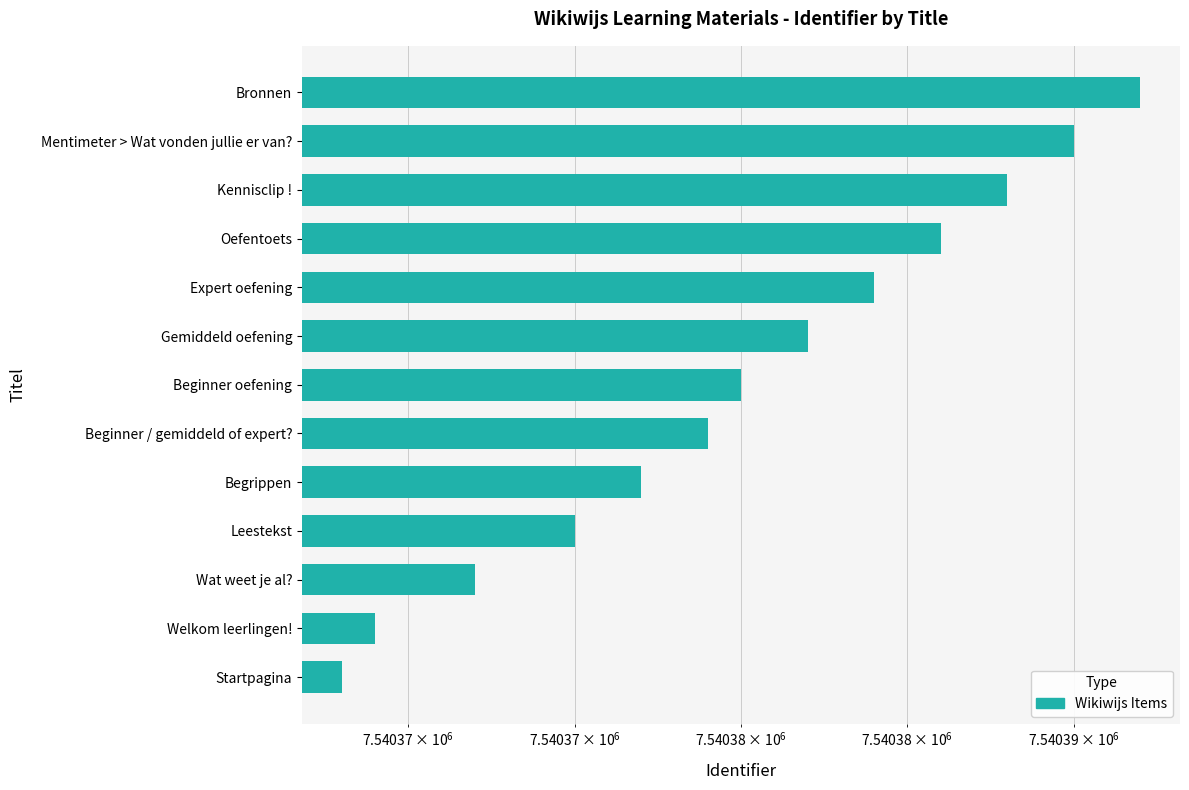

What position from the left is Welkom leerlingen!?

2